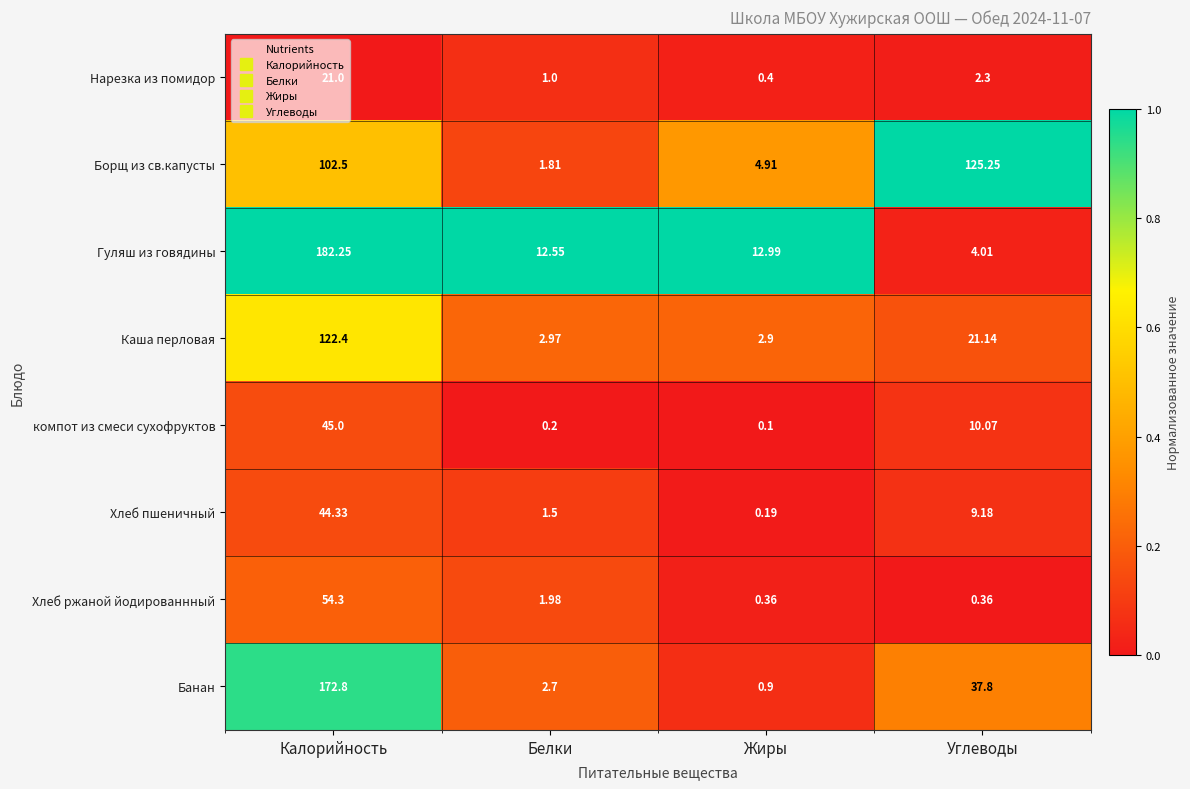

List the labels in order of Борщ из св.капусты value, largest first.

Углеводы, Калорийность, Жиры, Белки